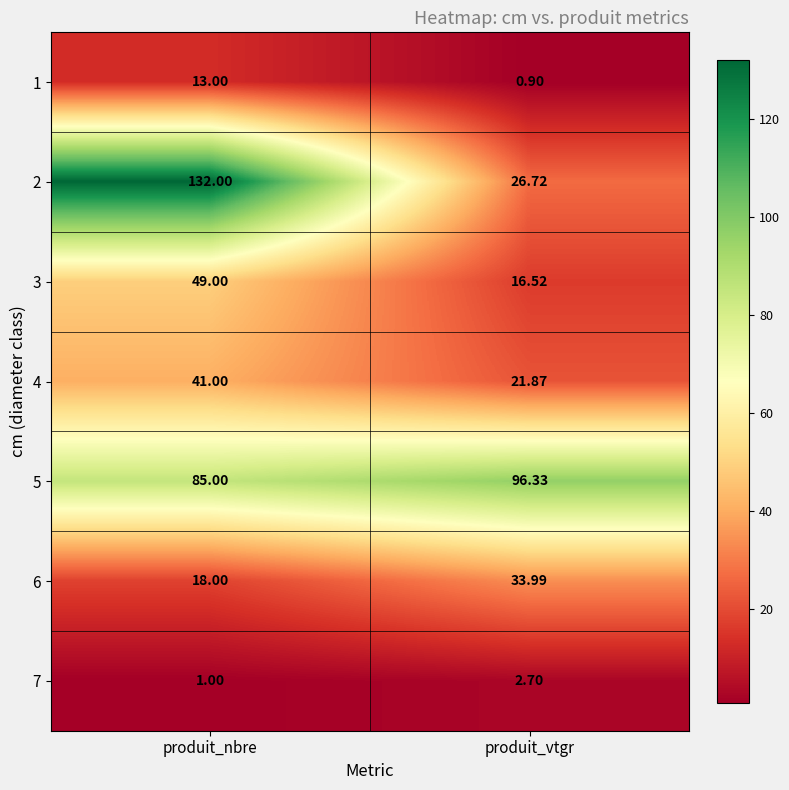

At which label is 6 closest to 25?

produit_nbre